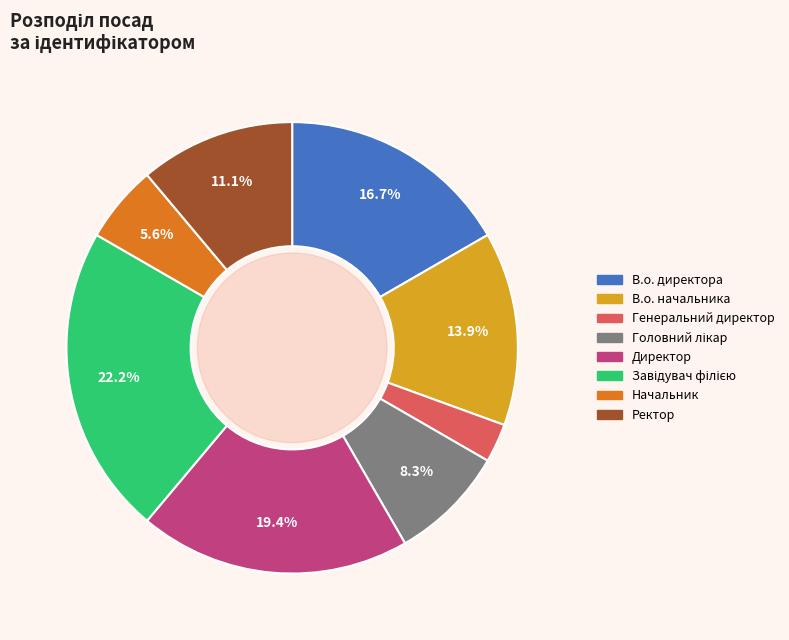

Between Директор and Начальник, which is larger?

Директор